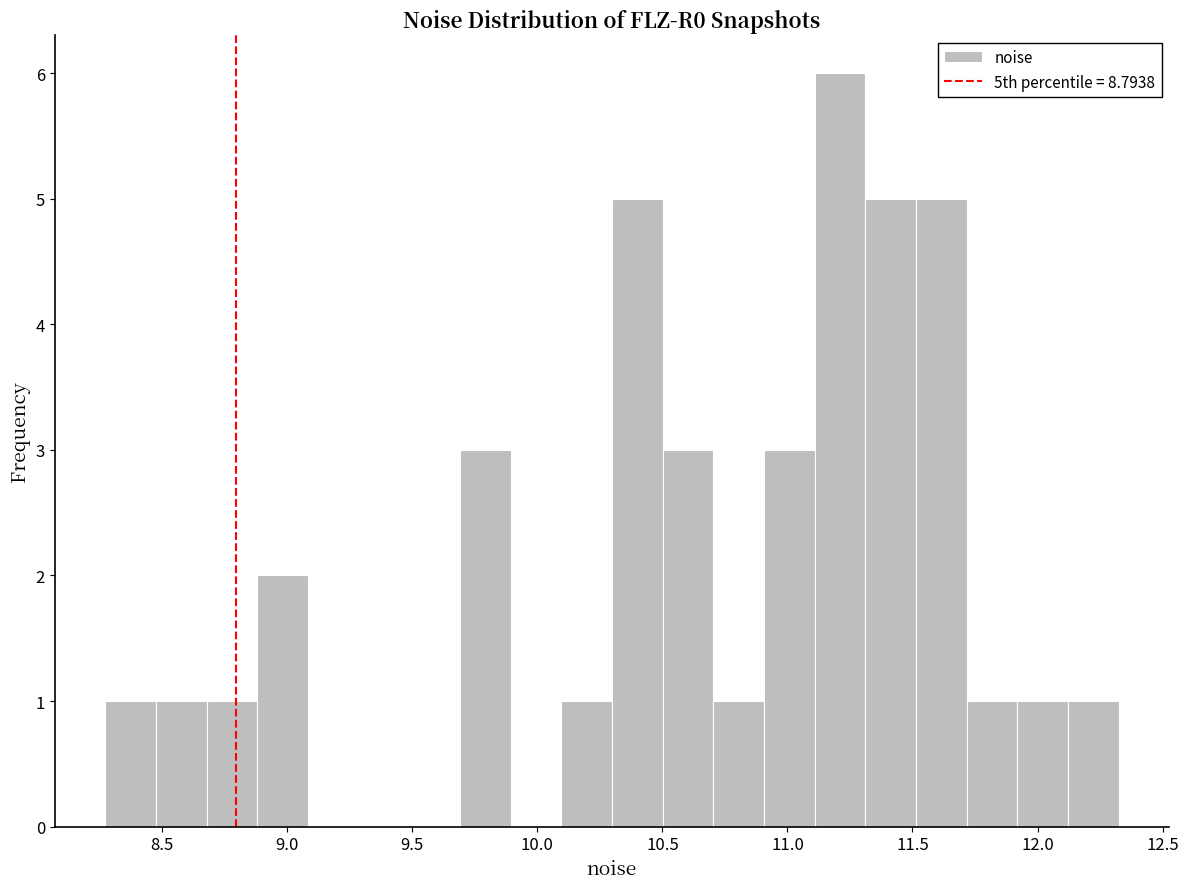

How tall is the bar that spans 10.10 to 10.30 on the x-axis? Neither the bar edges nor the heights are printed on the chart, so give them approximately, as read against the axes.

1